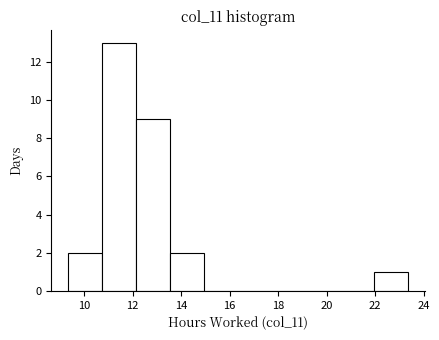

Reading left to right, list every bar in this chart as the range it spans on the x-axis followed by its height. Neither the bar edges nor the heights are printed on the chart, so give them approximately, as read against the axes.

9.4 to 10.8: 2
10.8 to 12.2: 13
12.2 to 13.6: 9
13.6 to 15.0: 2
15.0 to 16.4: 0
16.4 to 17.8: 0
17.8 to 19.2: 0
19.2 to 20.6: 0
20.6 to 22.0: 0
22.0 to 23.4: 1